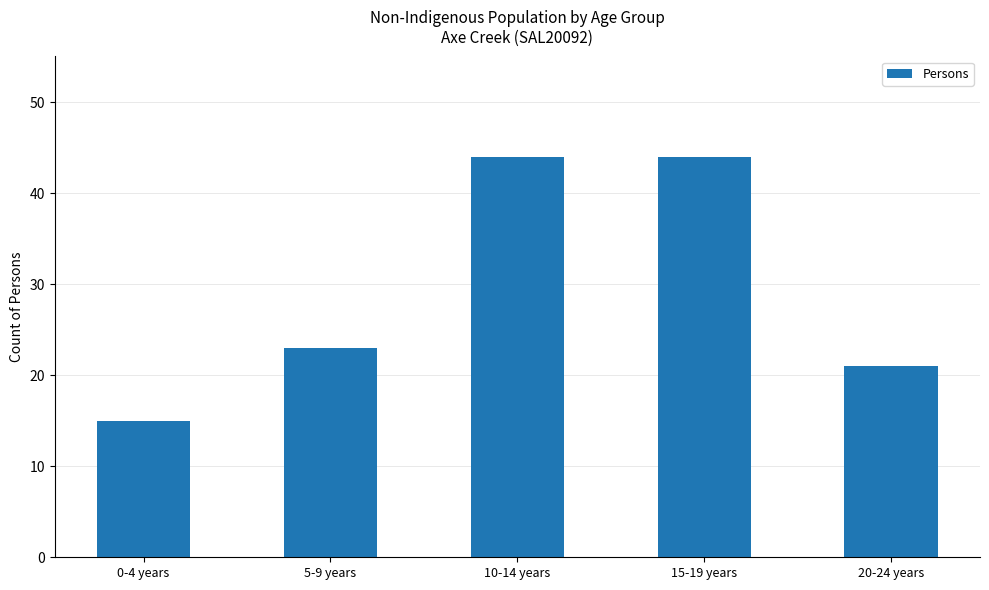

What position from the left is 20-24 years?

5